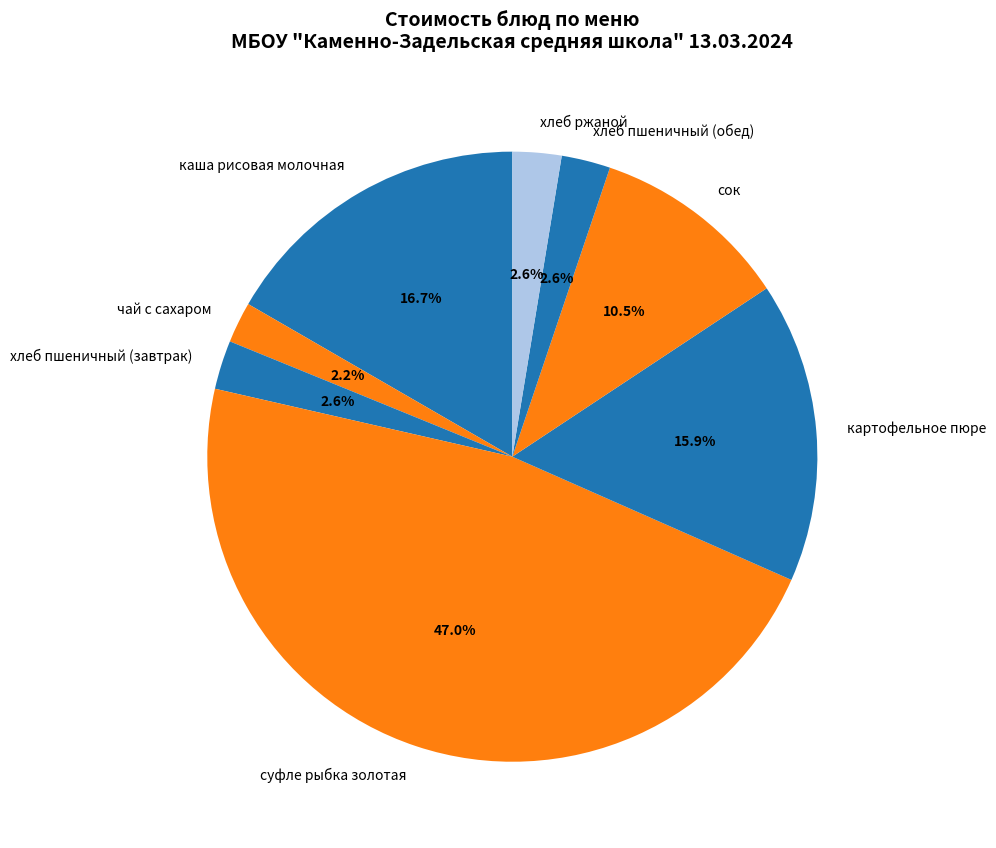

To the nearest percent, what is the combined percentage of чай с сахаром and хлеб ржаной?

5%